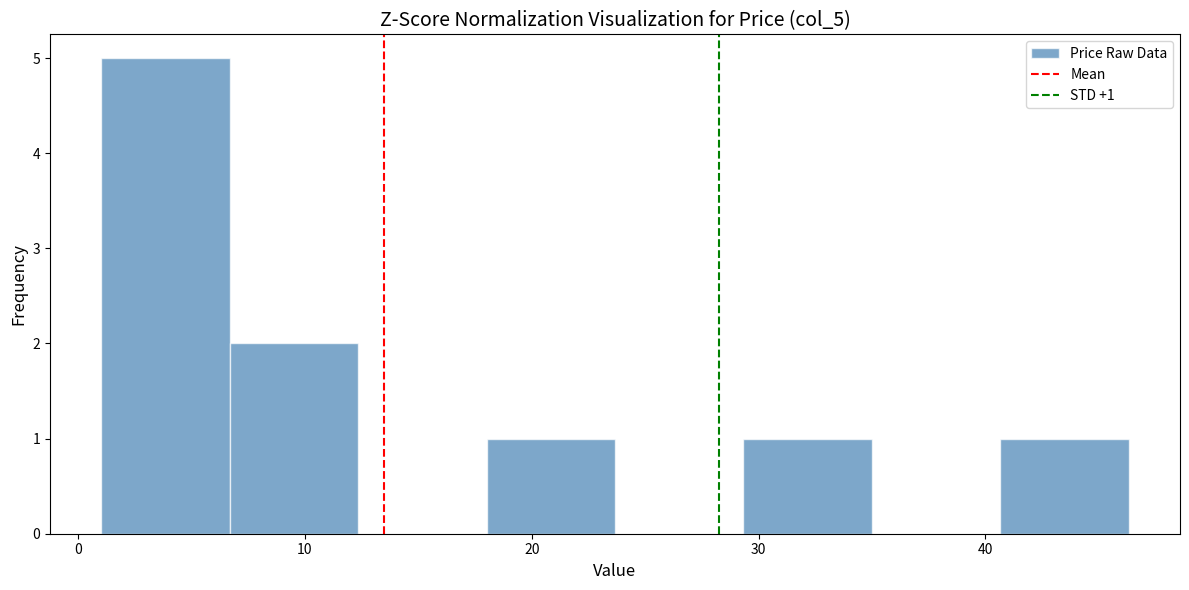

Which range on the x-axis has the tallest bar?

1 to 7